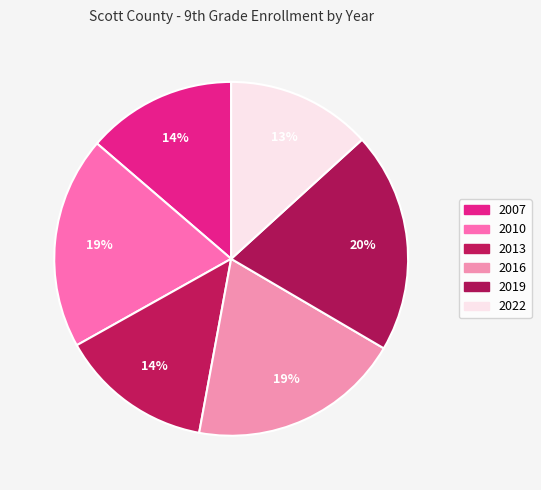

How many segments does this pie chart have?

6